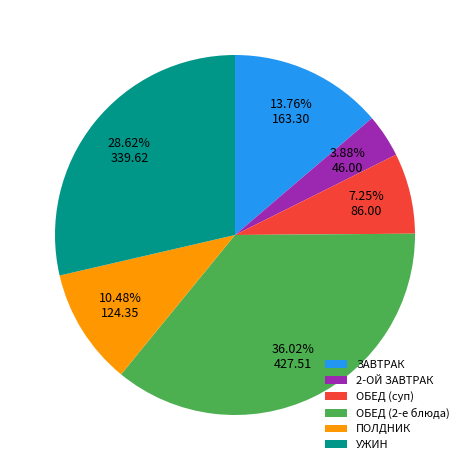

Count the number of slices in the pie.

6